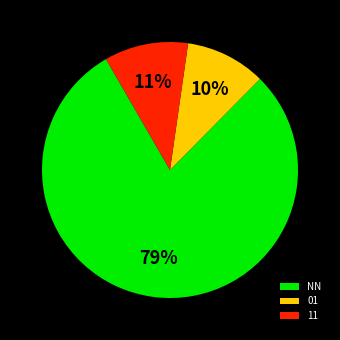

To the nearest percent, what is the average slice percentage?

33%